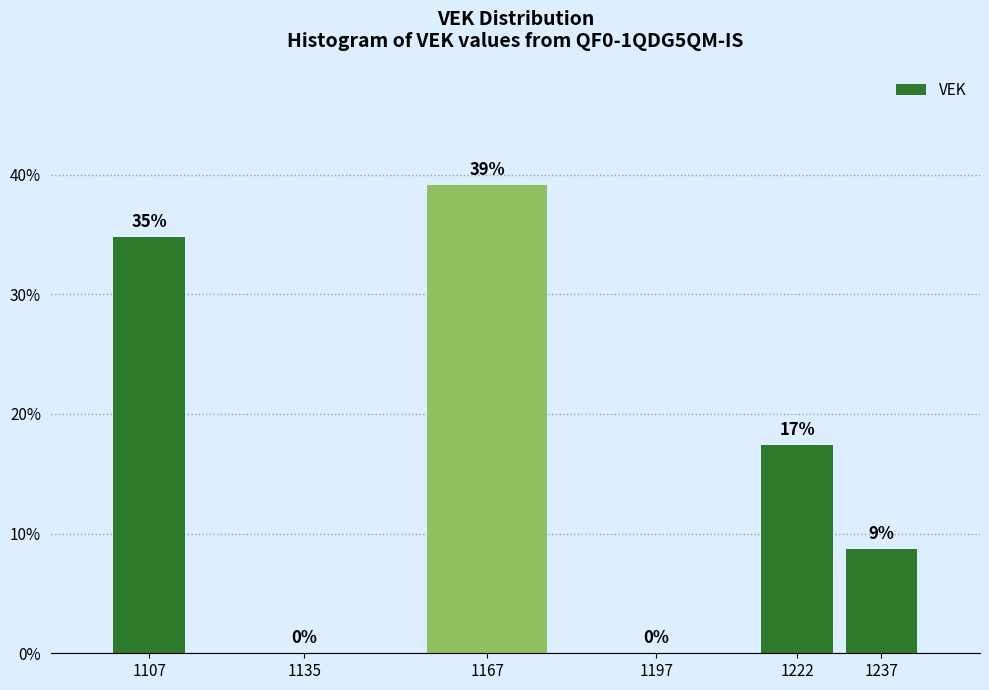

What is the greatest value displayed?

39.1